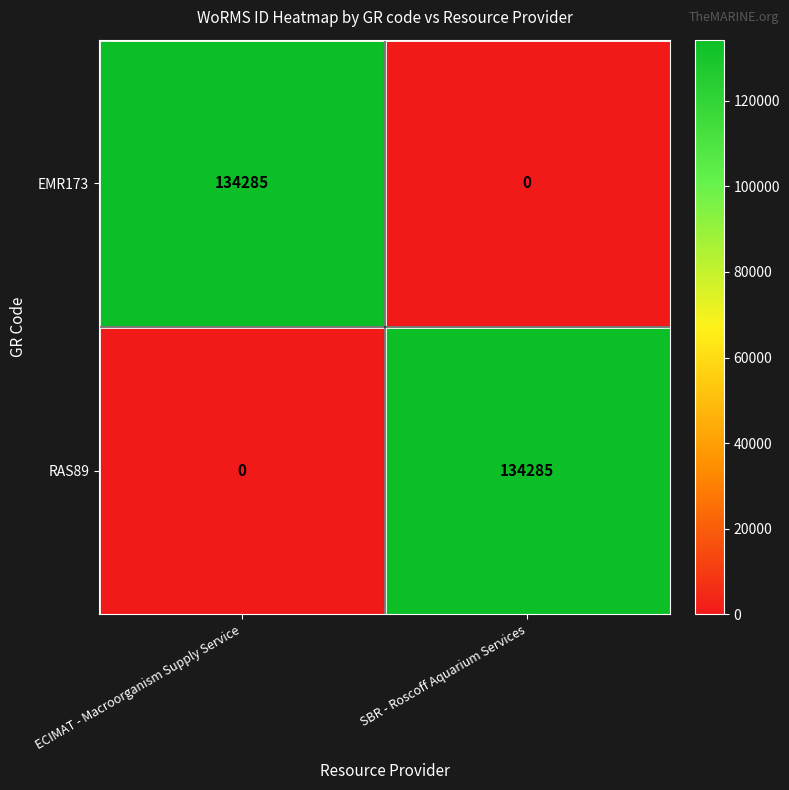

What is the spread (max minus min) of values at SBR - Roscoff Aquarium Services?

134285